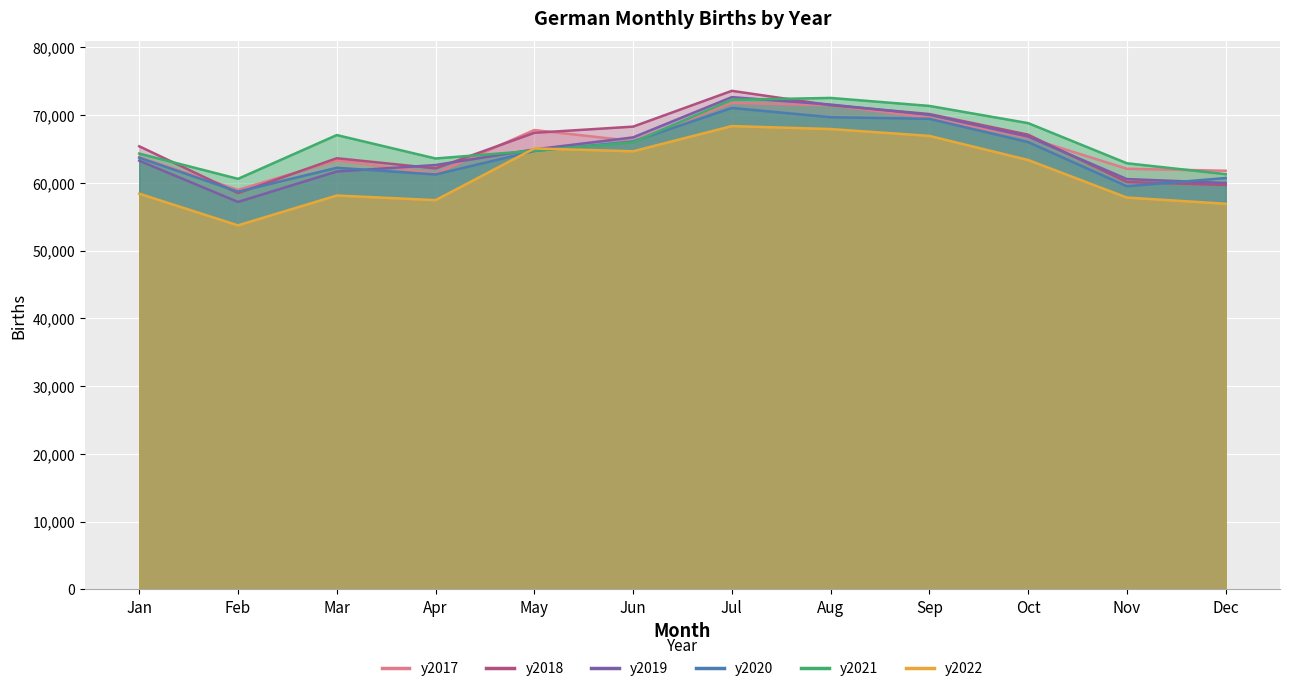

What is the highest value of the y2020 series?

71062